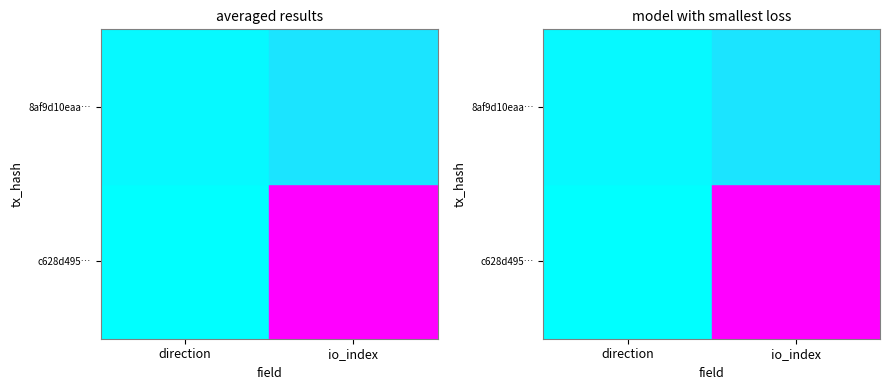

Rank the categories by 8af9d10eaa… value from highest to lowest.

io_index, direction